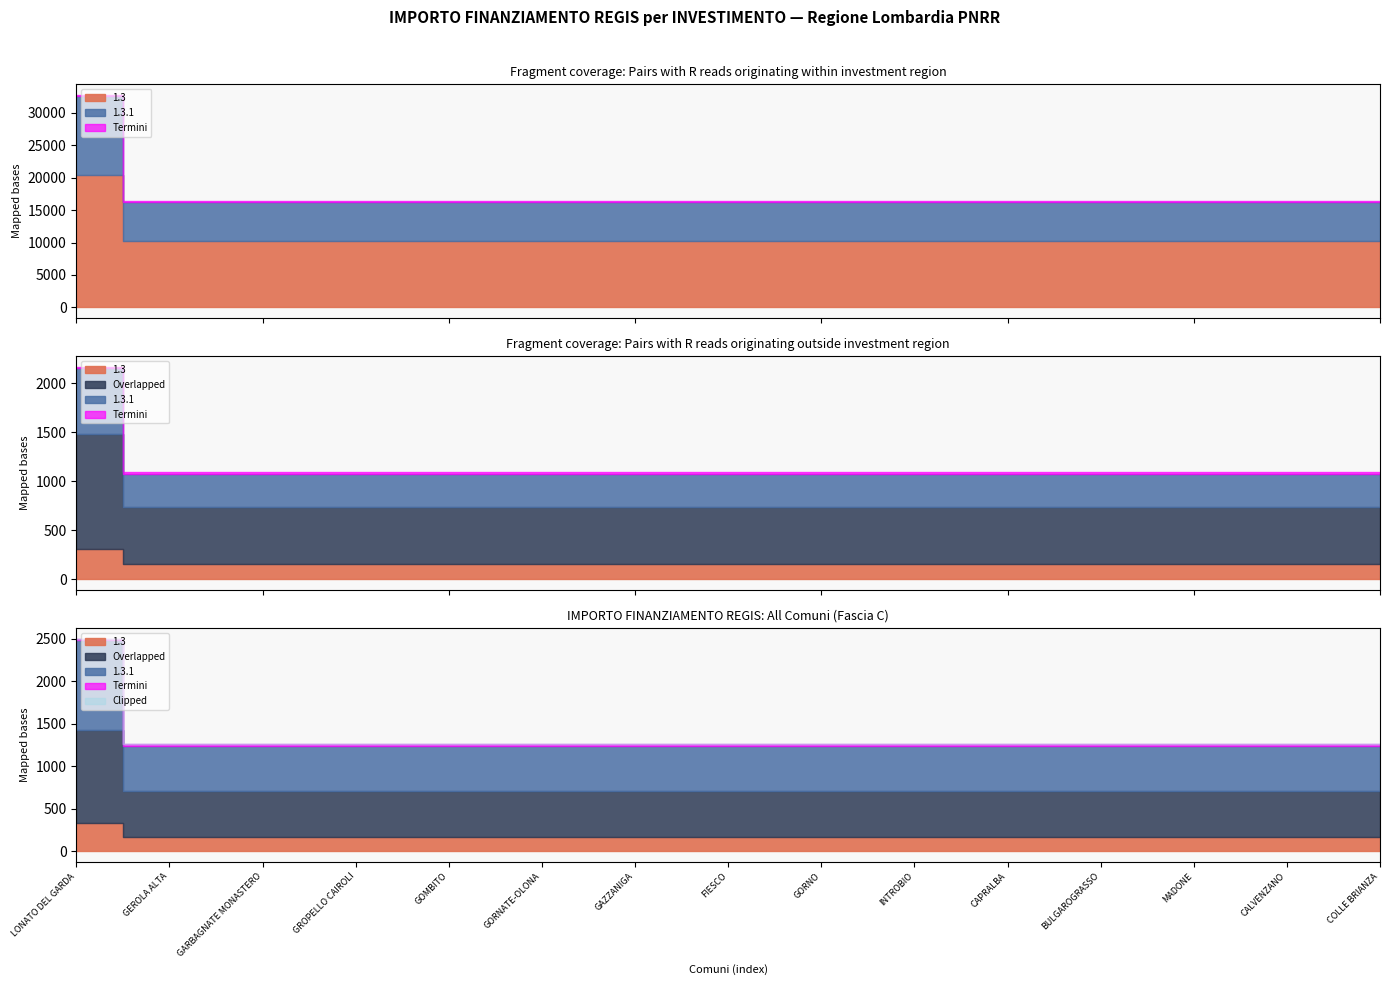

At how many categories does at least one series exceed 14592?

1